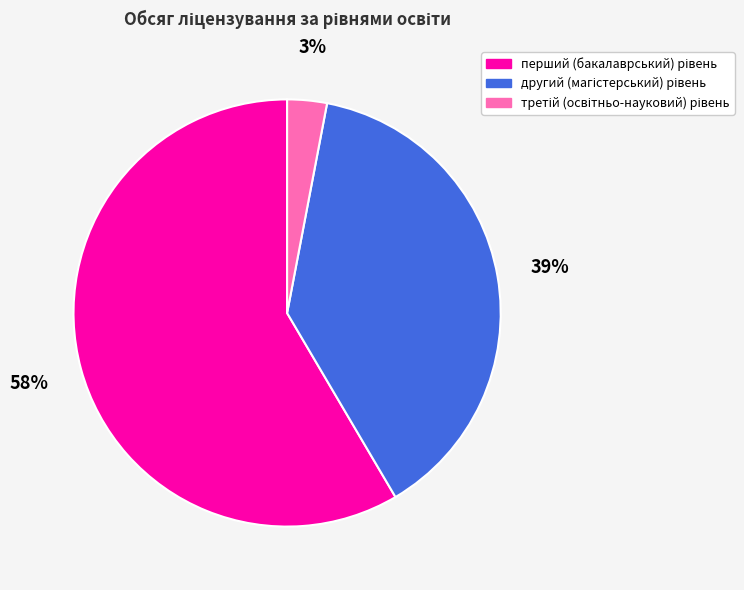

To the nearest percent, what is the difference between the largest and smallest slice percentages?

55%